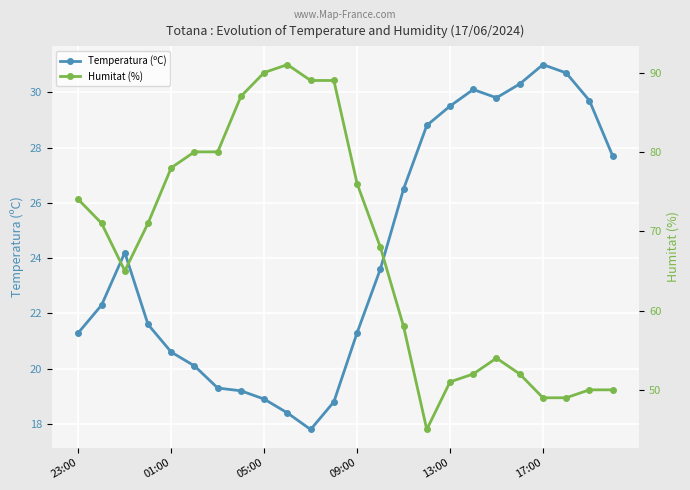

What is the highest value of the Humitat (%) series?

91.0